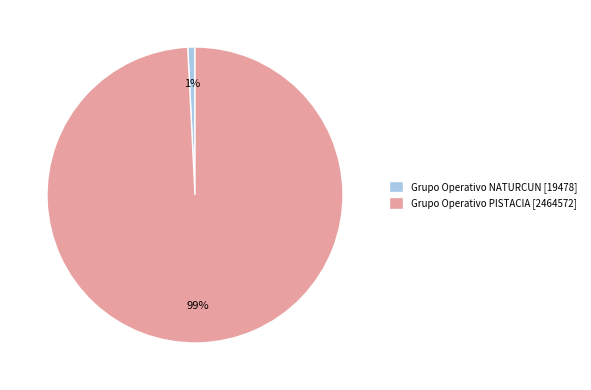

Which slice is the largest?

Grupo Operativo PISTACIA